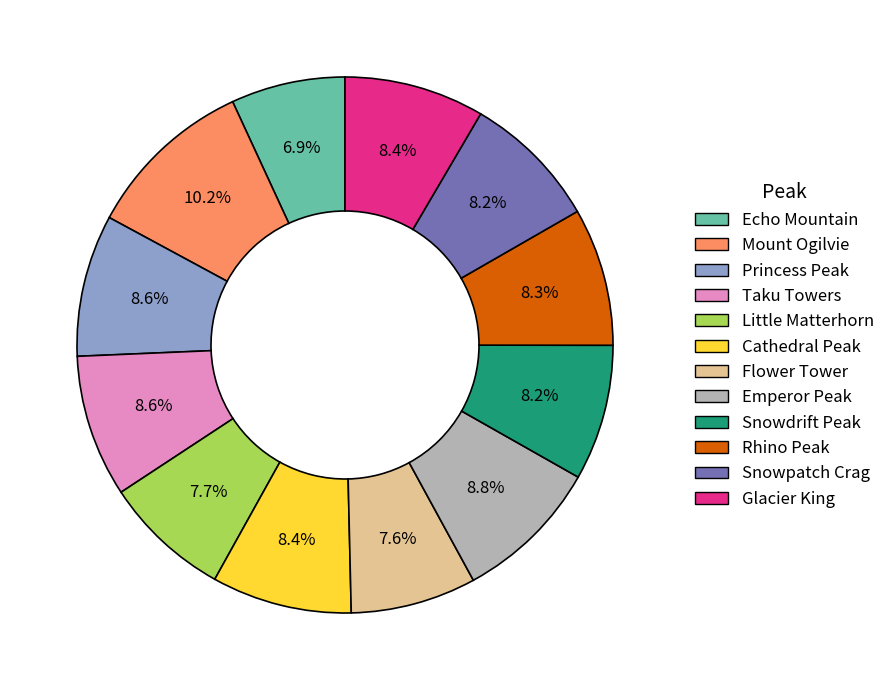

What is the ratio of the value at Snowdrift Peak to the value at Princess Peak?

1.0